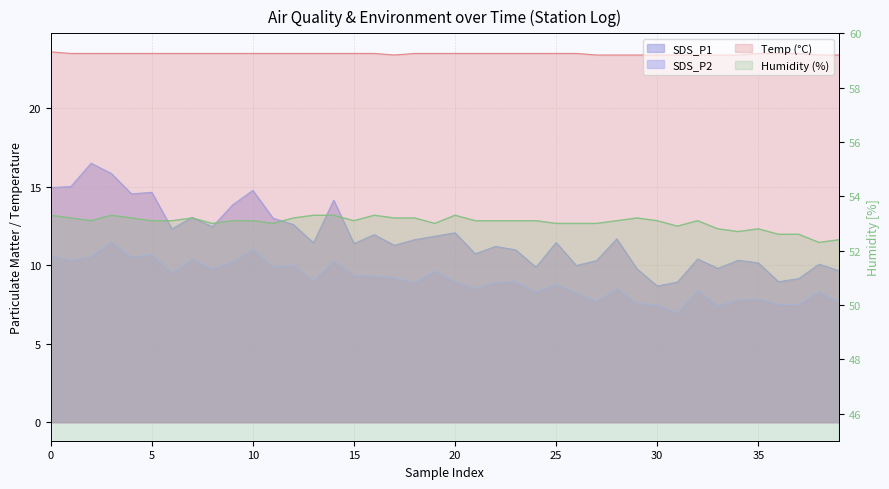

Which series has the largest range (max minus min)?

SDS_P1